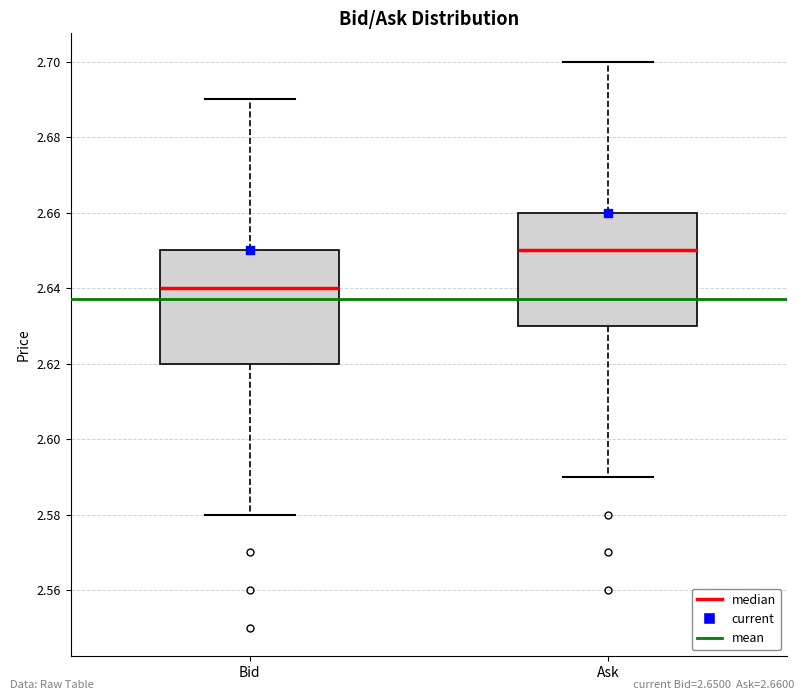

Reading left to right, transcribe this box plot: for each box, give where its median line is, the range the box spans, and where its two whiskers end, as read against the y-axis. The values are not printed on the chart, so give them approximately, as read against the axis.

Bid: median 2.64, box 2.62 to 2.65, whiskers 2.58 to 2.69
Ask: median 2.65, box 2.63 to 2.66, whiskers 2.59 to 2.70